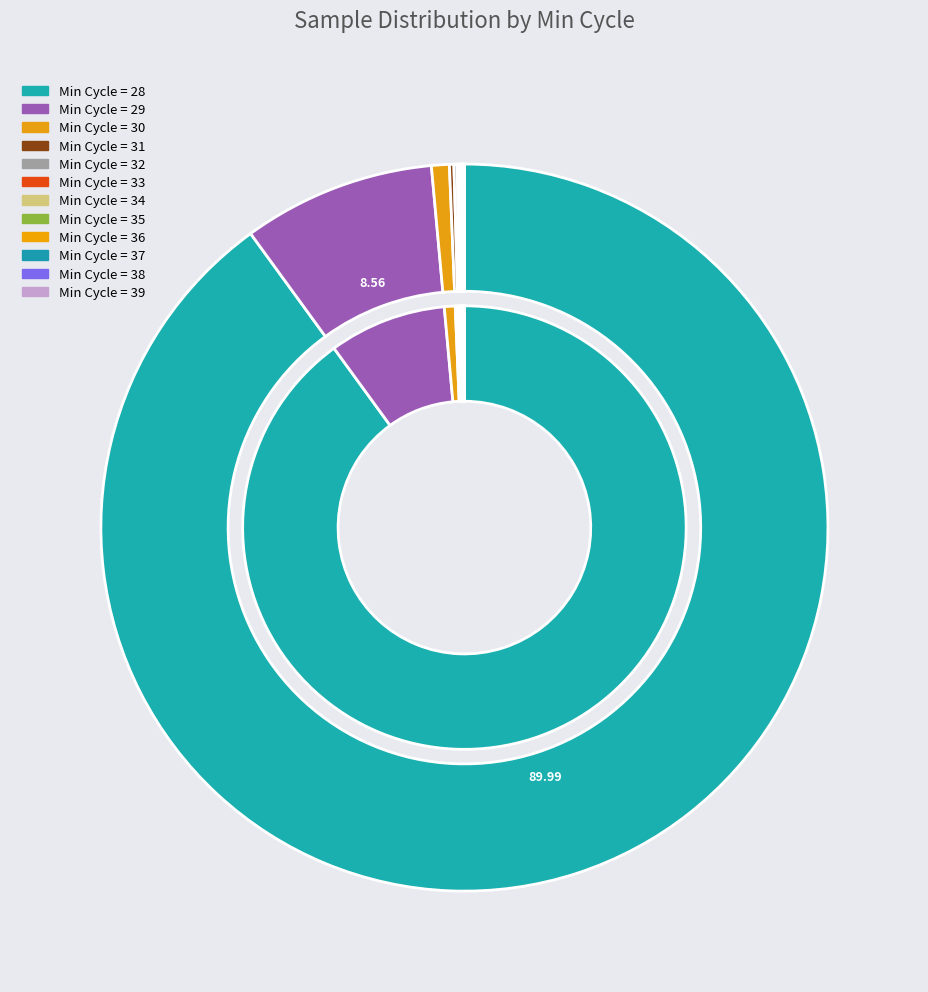

Which has a higher value, 28 or 28?

28